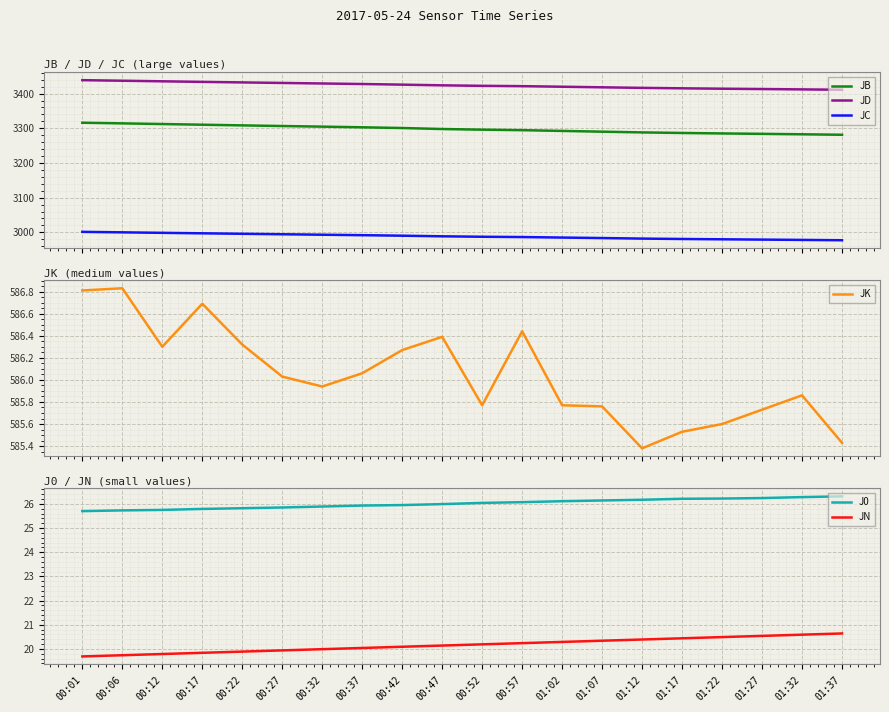

True or false: JN and JK cross at least once.

False